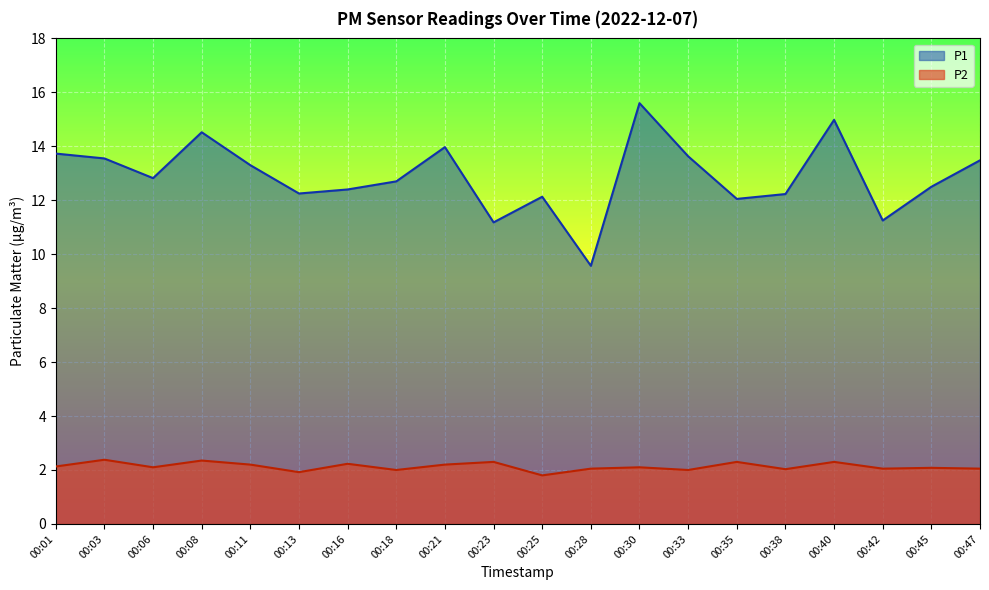

Count the number of data series in this chart.

2